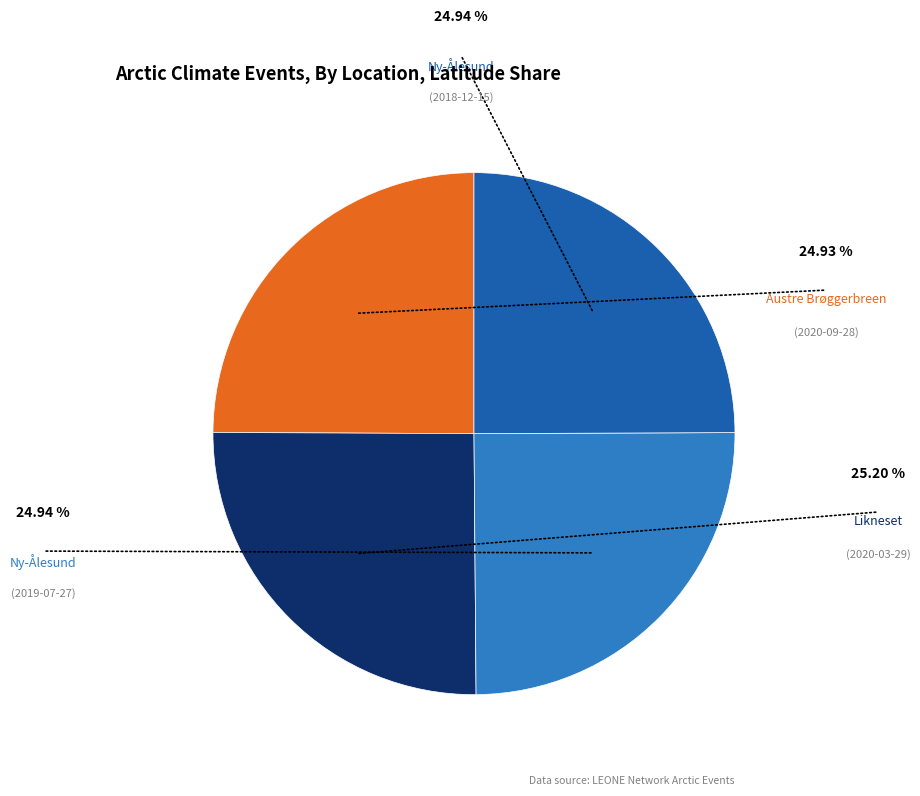

Is there a majority slice in this chart?

No